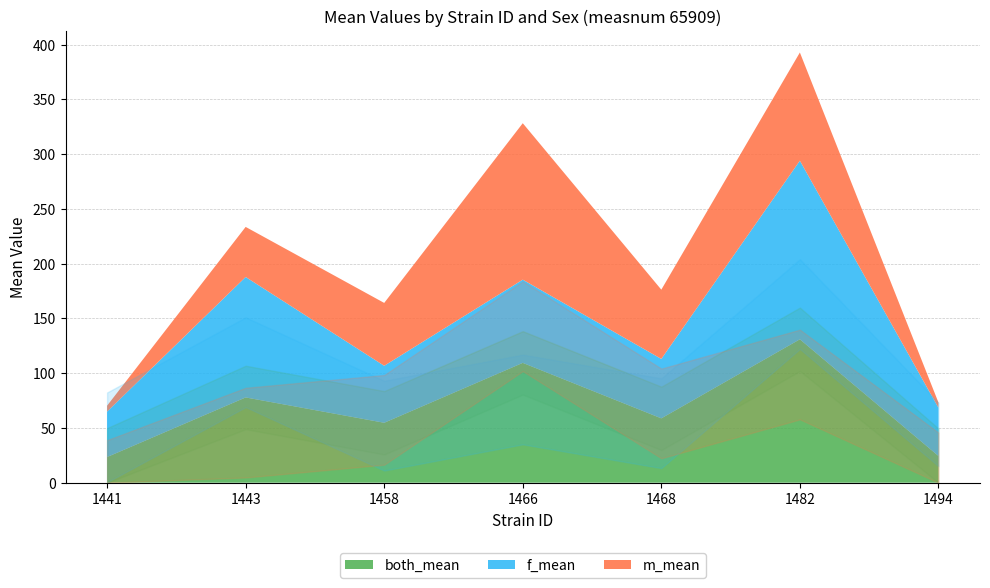

What is the sum of all f_mean values?

540.8